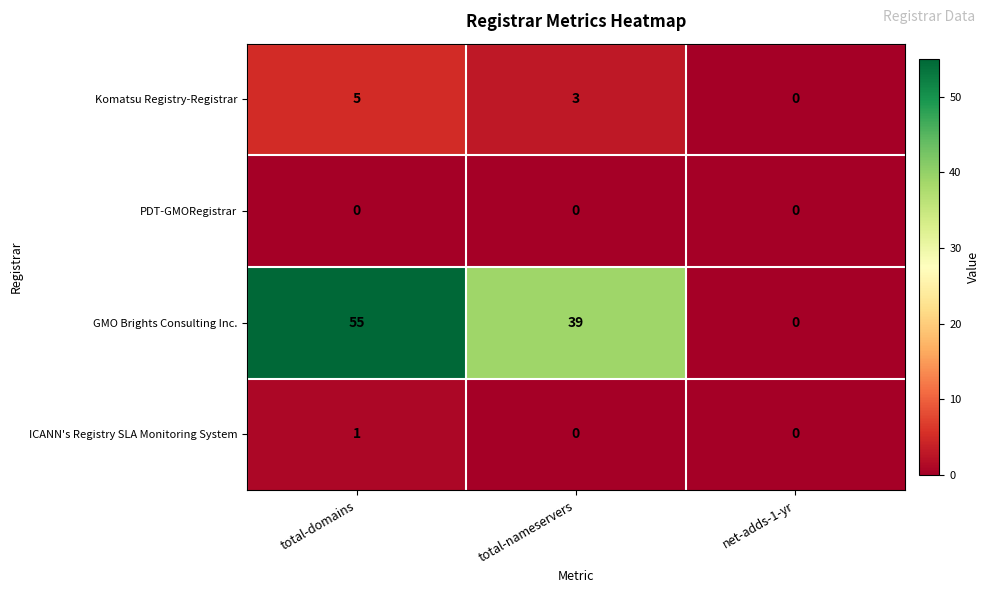

True or false: ICANN's Registry SLA Monitoring System has a value of 0 at total-nameservers.

True